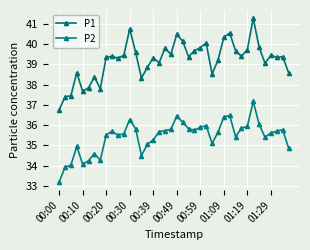

True or false: P2 and P1 cross at least once.

False